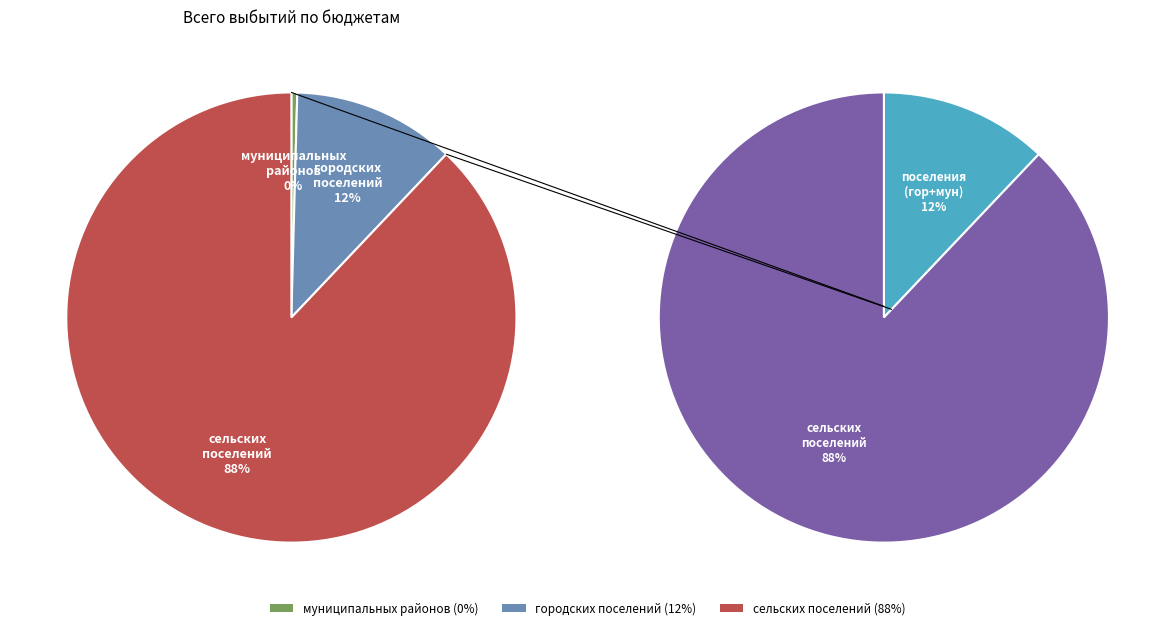

Which slice represents more than half of the pie?

бюджеты сельских поселений